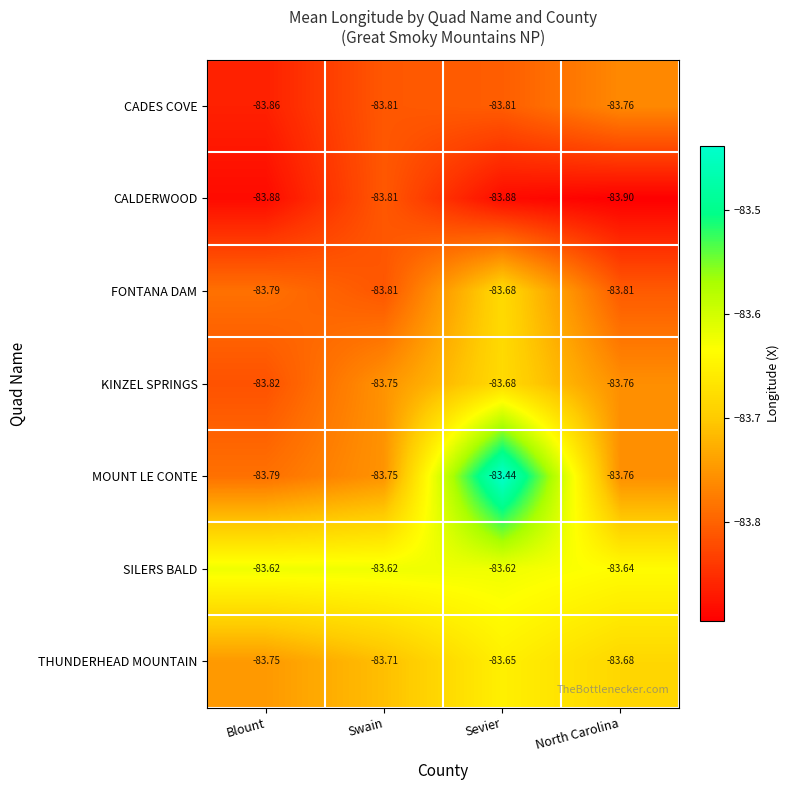

Which series has the largest total across all categories?

SILERS BALD